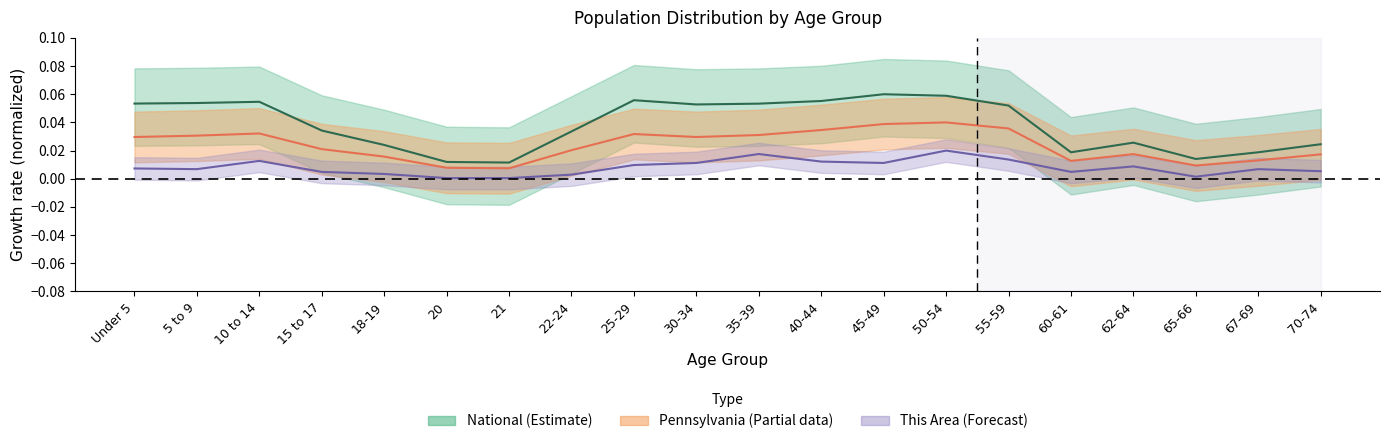

What are all the series names shown in the legend?

This Area, Pennsylvania, National